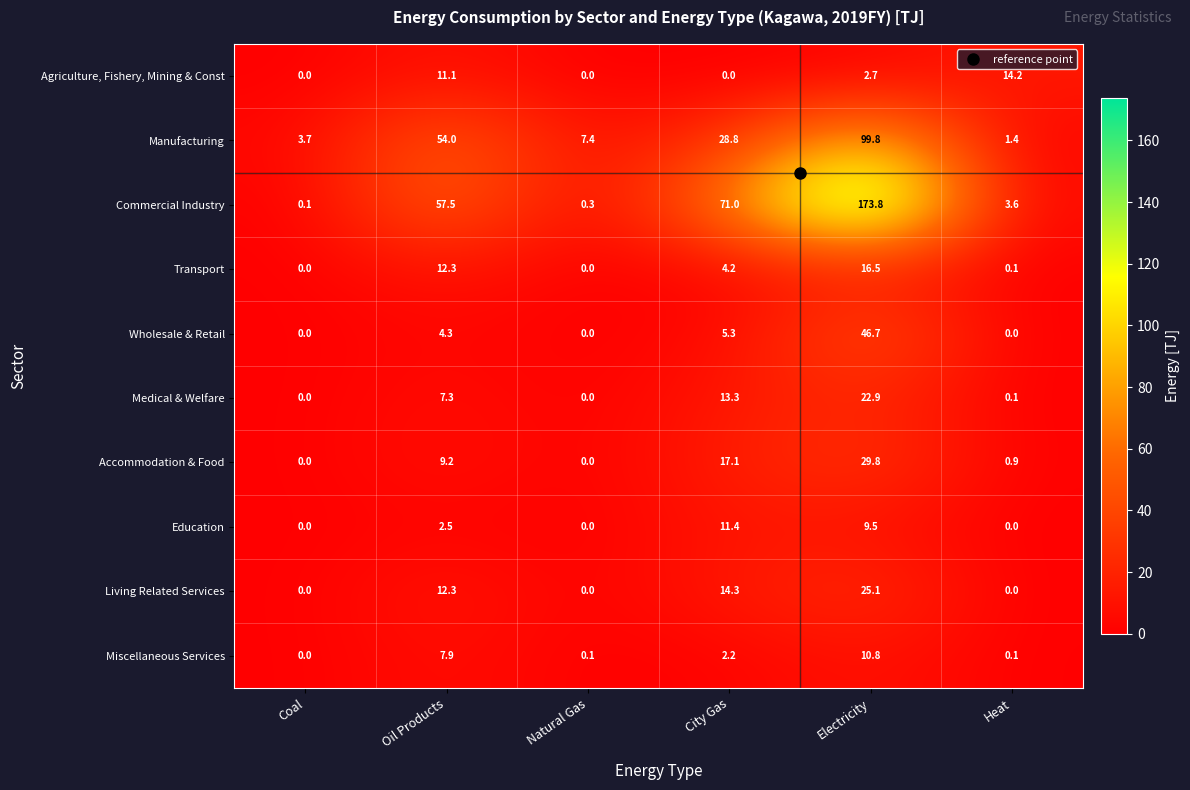

List the labels in order of Manufacturing value, smallest first.

Heat, Coal, Natural Gas, City Gas, Oil Products, Electricity